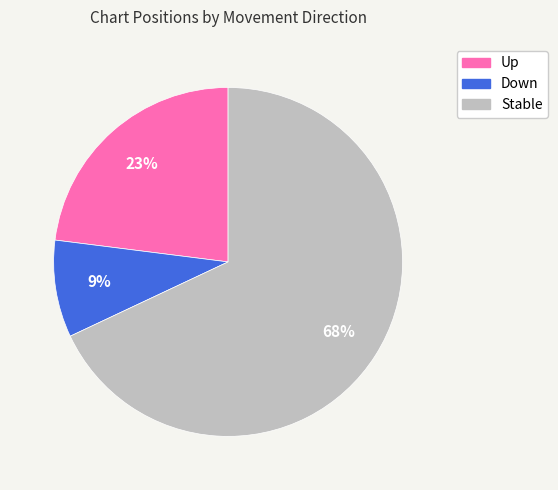

To the nearest percent, what percentage of the pie is Stable?

68%